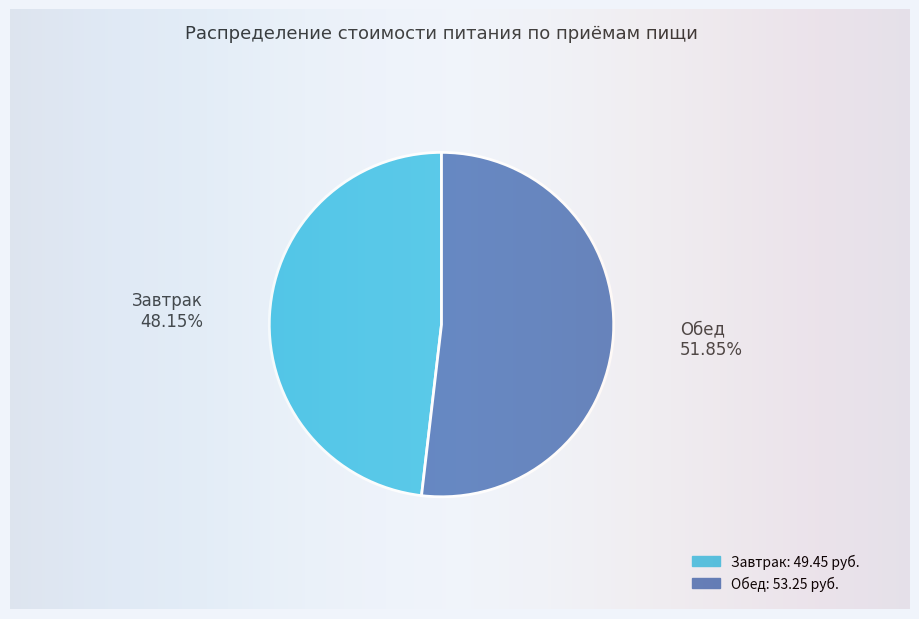

Approximately how many times larger is the value at Завтрак compared to Обед?

0.9